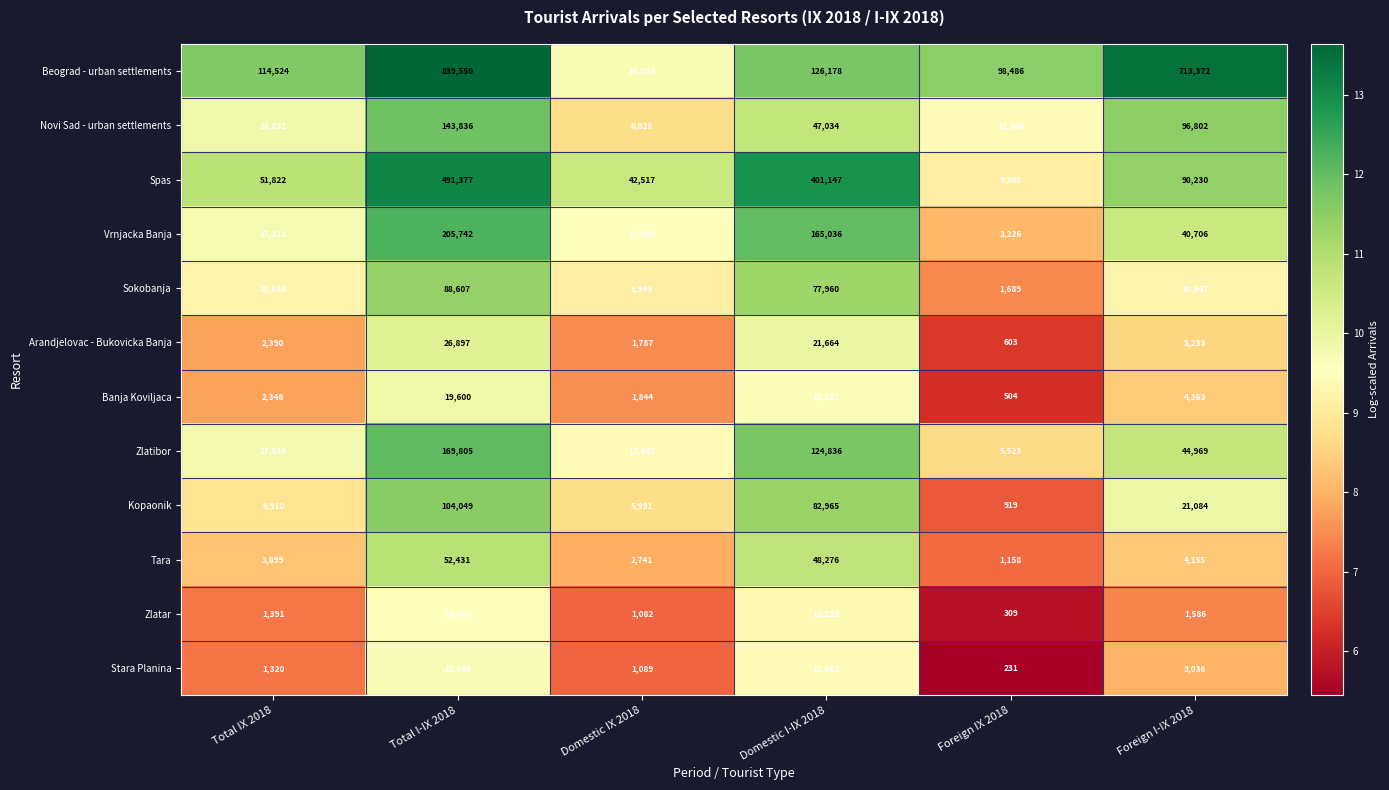

True or false: Sokobanja has a value of 77960 at Domestic I-IX 2018.

True